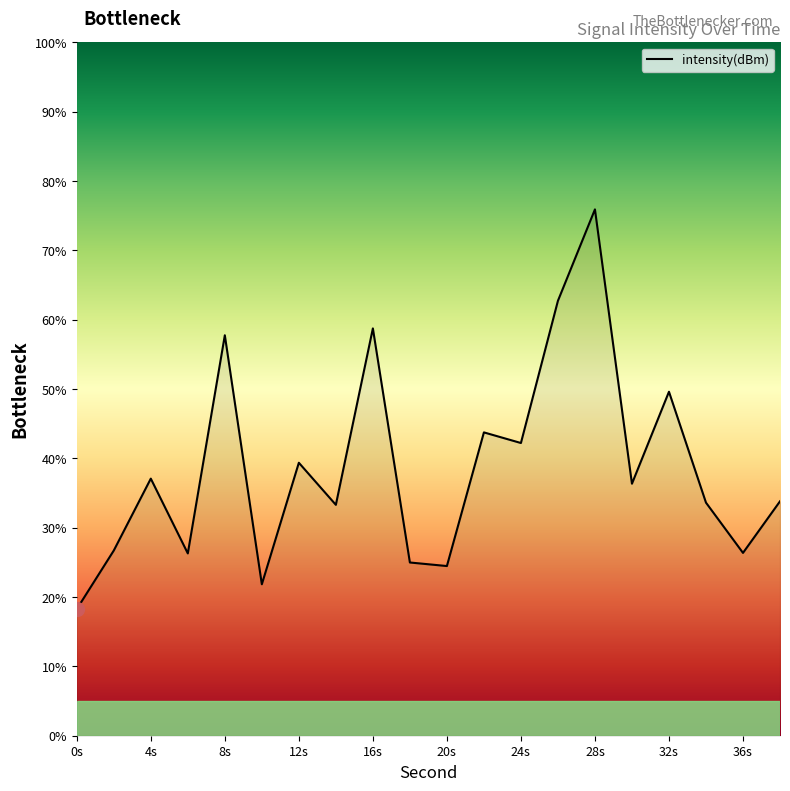

What is the smallest value displayed?

18.3